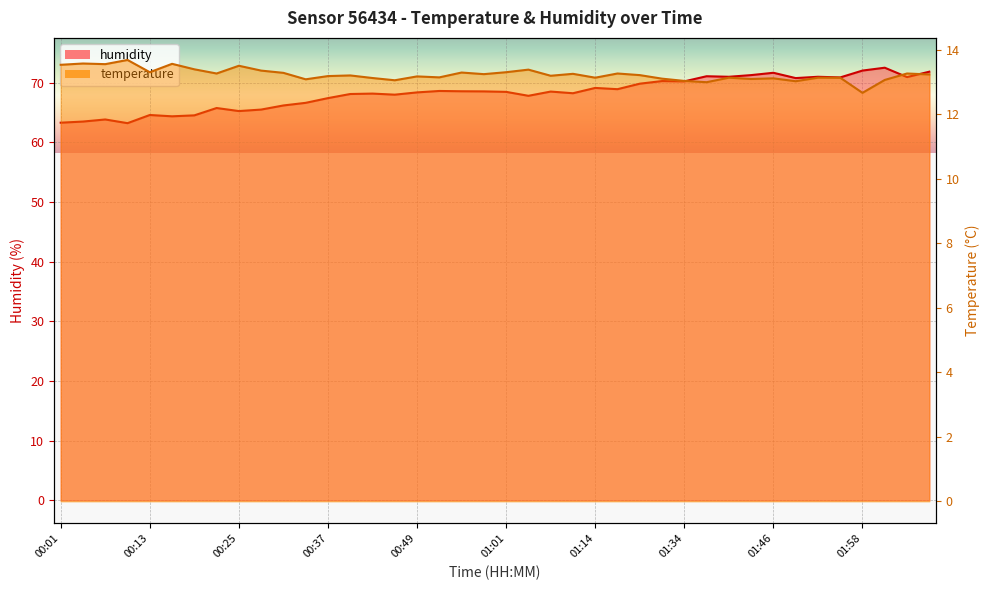

True or false: humidity and temperature cross at least once.

False